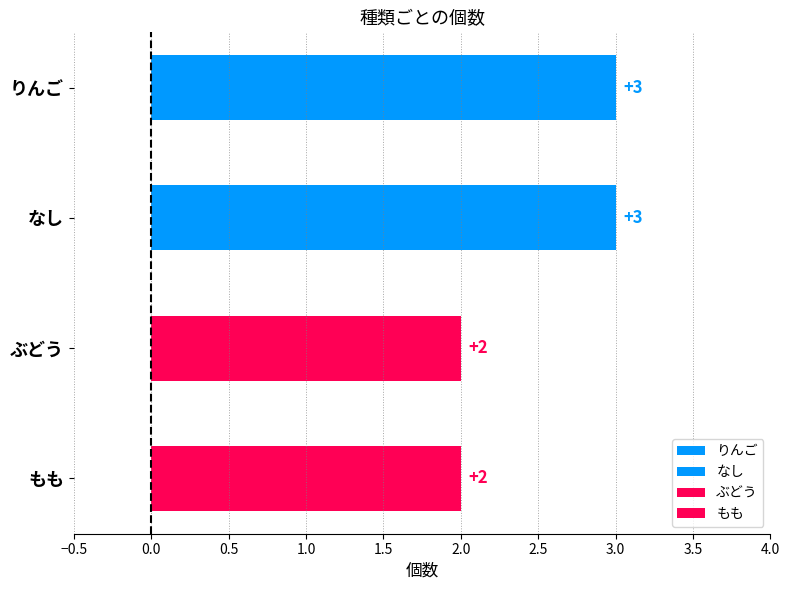

What is the smallest value displayed?

2